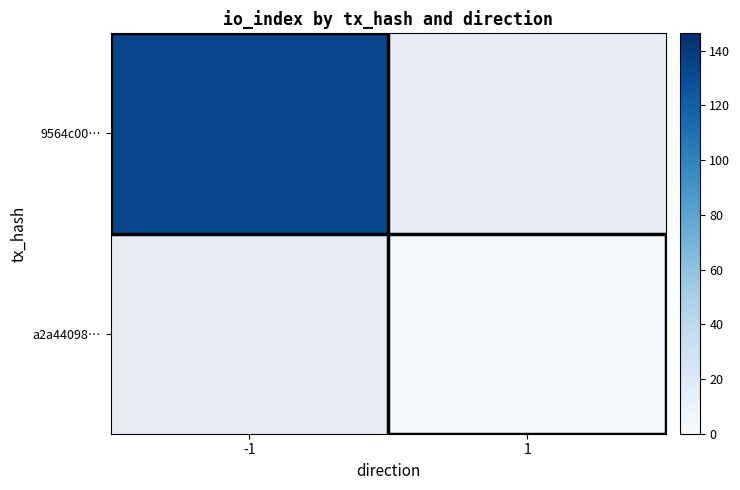

Where is 9564c00… nearest to the value 133?

-1